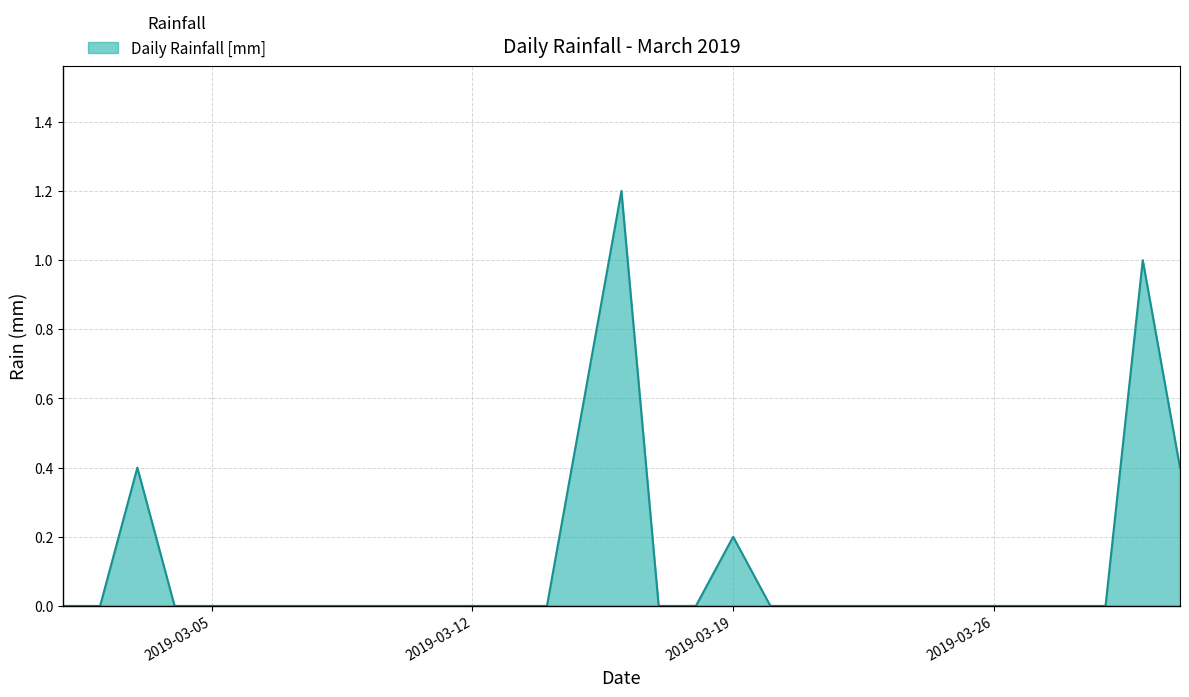

Reading left to right, list all the values displayed in this chart.

0.0	0.0	0.4	0.0	0.0	0.0	0.0	0.0	0.0	0.0	0.0	0.0	0.0	0.0	0.6	1.2	0.0	0.0	0.2	0.0	0.0	0.0	0.0	0.0	0.0	0.0	0.0	0.0	0.0	1.0	0.4